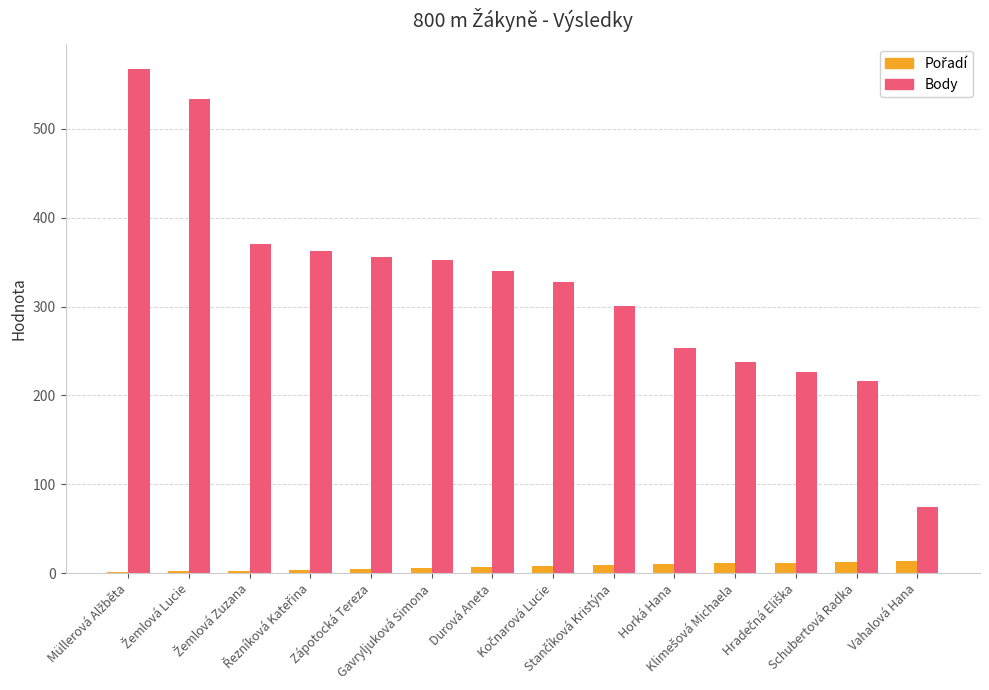

Does the chart contain stacked bars?

No